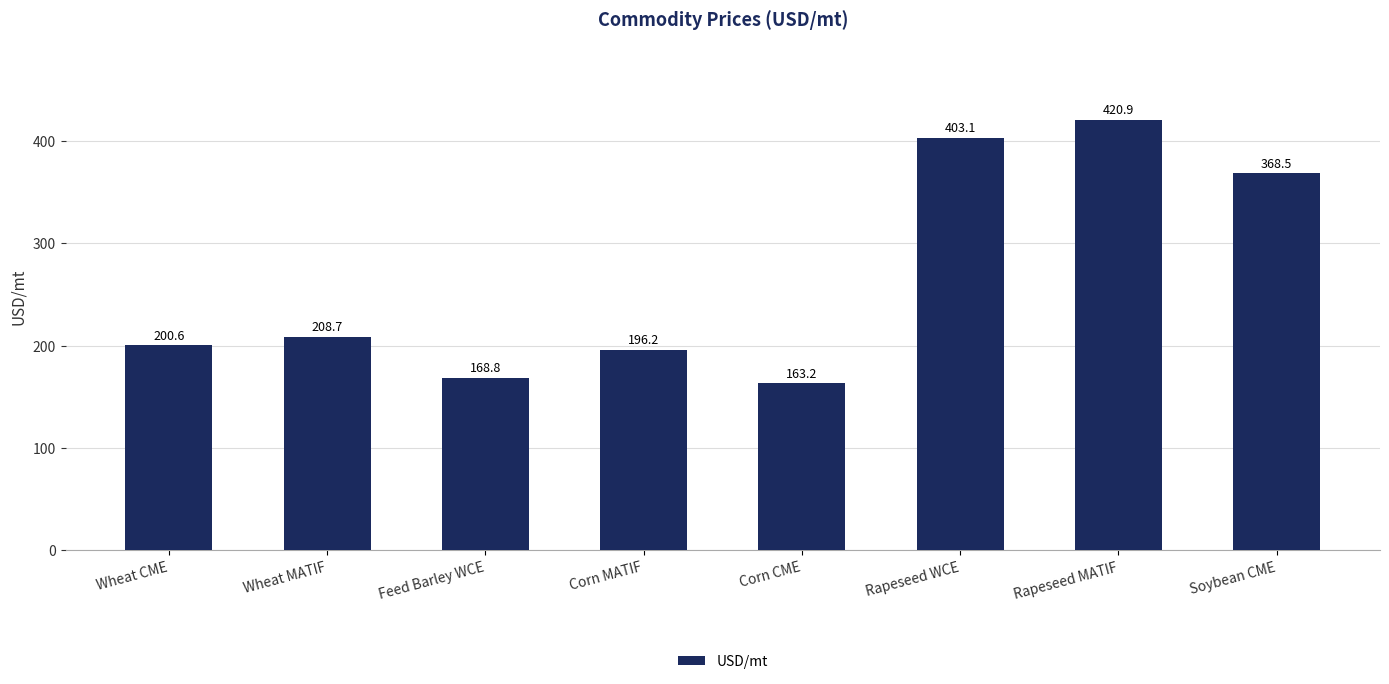

Reading right to left, extract all data points from this chart.

Soybean CME=368.5	Rapeseed MATIF=420.9	Rapeseed WCE=403.1	Corn CME=163.2	Corn MATIF=196.2	Feed Barley WCE=168.8	Wheat MATIF=208.7	Wheat CME=200.6